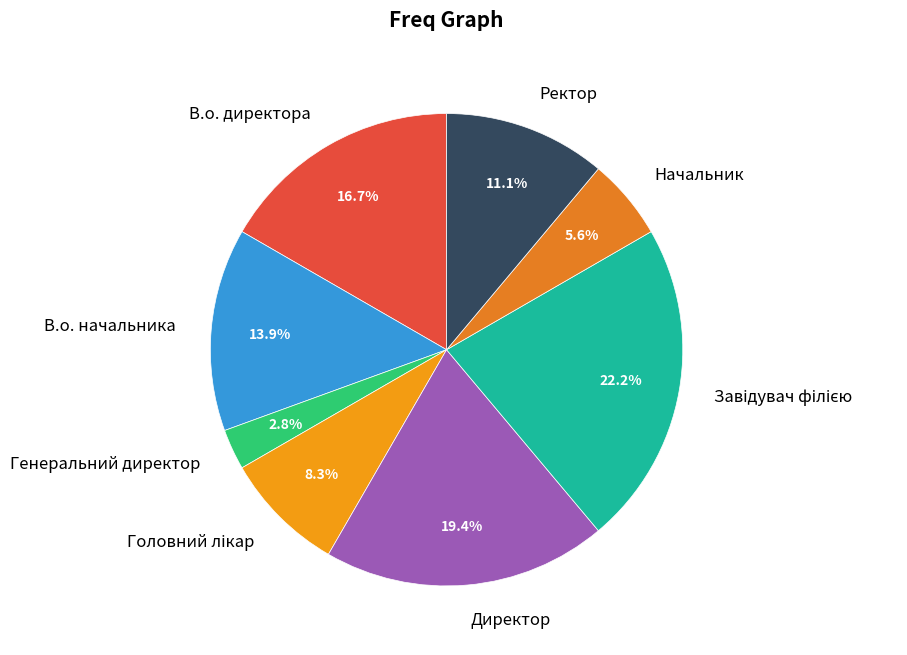

Which category has the smallest portion of the pie?

Генеральний директор